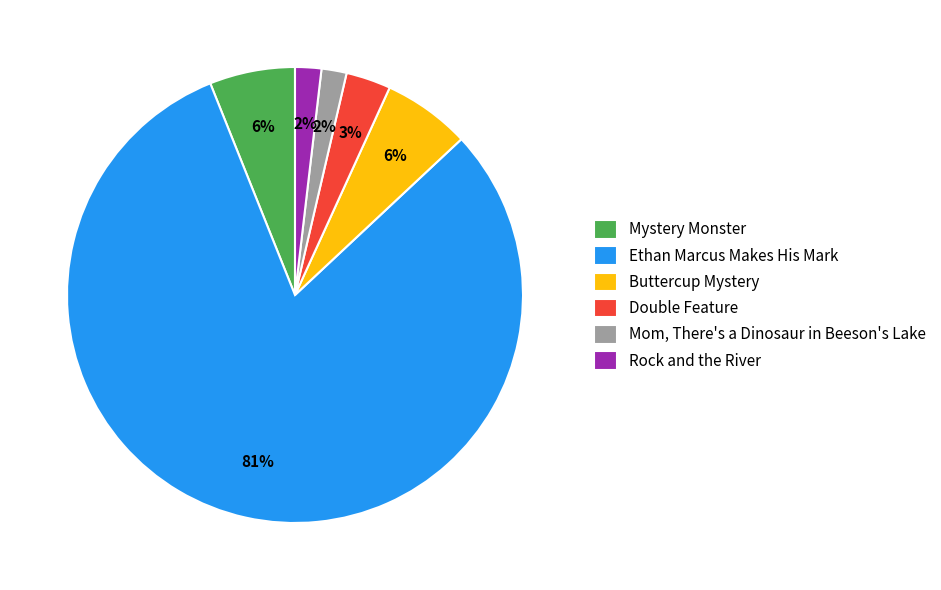

The Buttercup Mystery slice represents 1% of the pie. True or false?

False